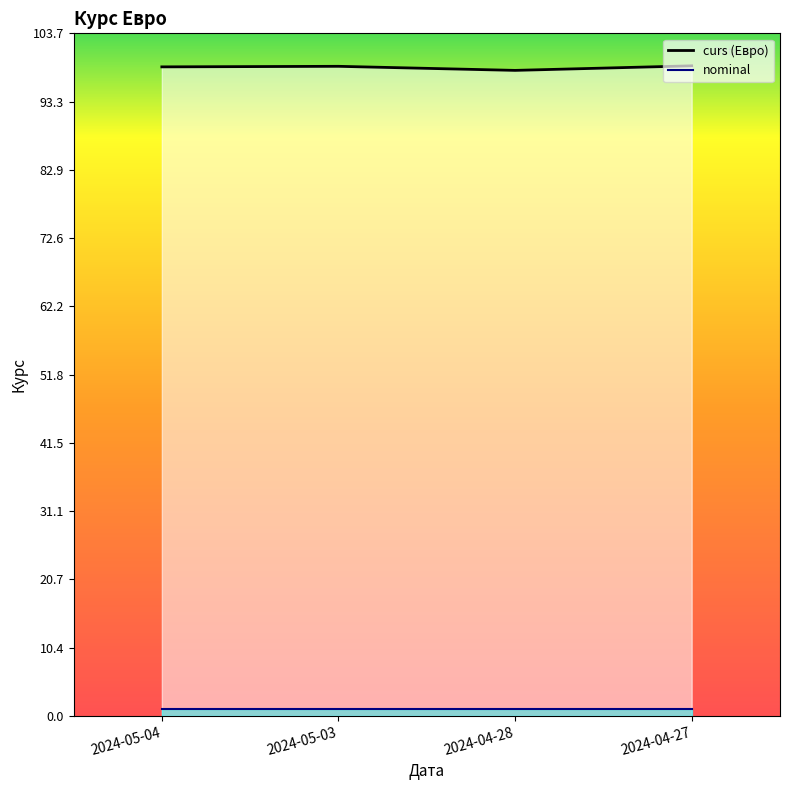

The chart shows a value of 98.0 at 2024-04-28. True or false?

True